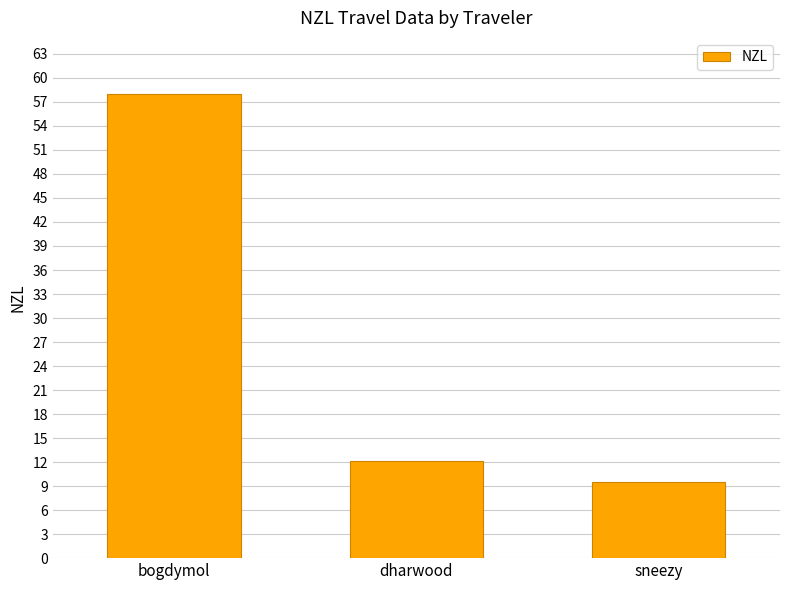

Reading left to right, transcribe all the data shown in this chart.

bogdymol=58.0	dharwood=12.1	sneezy=9.5